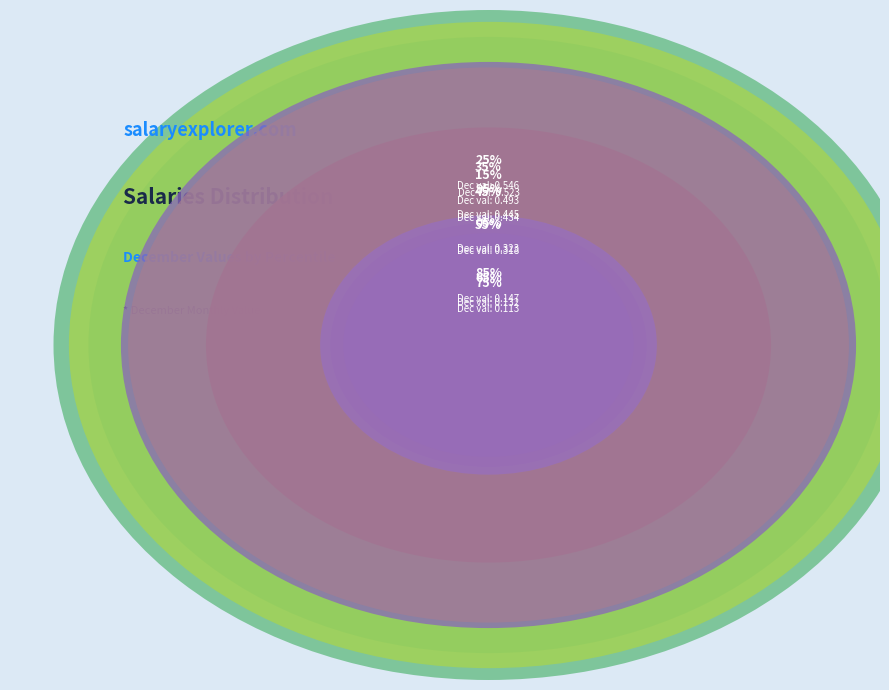

To the nearest percent, what is the difference between the pct05 and pct85 slice percentages?

5%